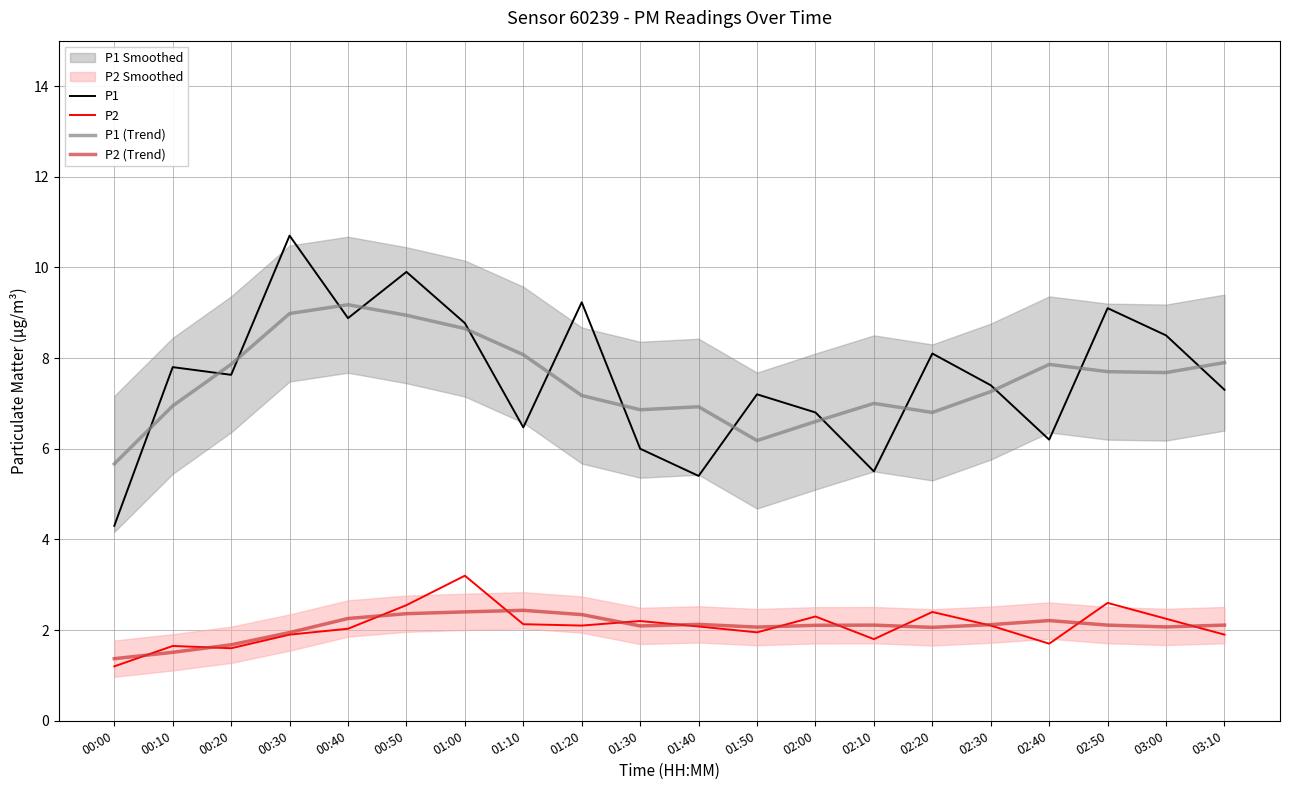

What is the value of the P1 (Trend) point at the 13th from the left?

6.6